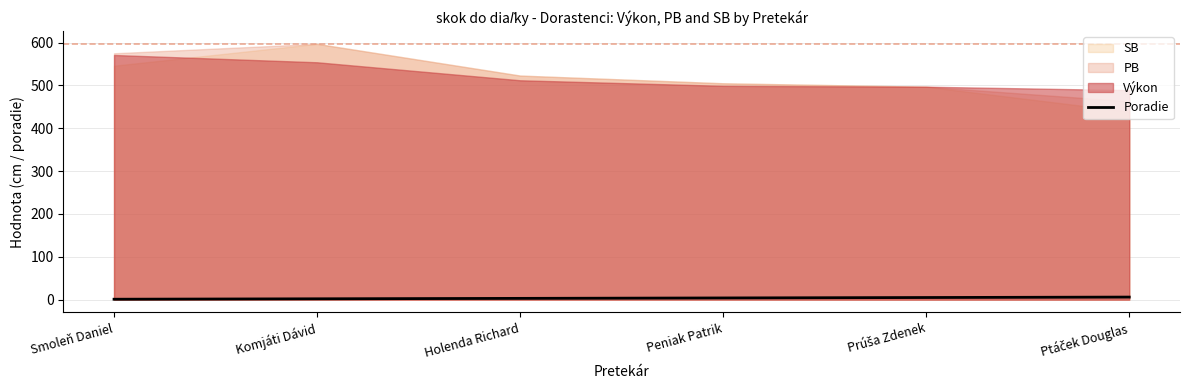

What is the ratio of the value at Prúša Zdenek to the value at Smoleň Daniel?

5.0